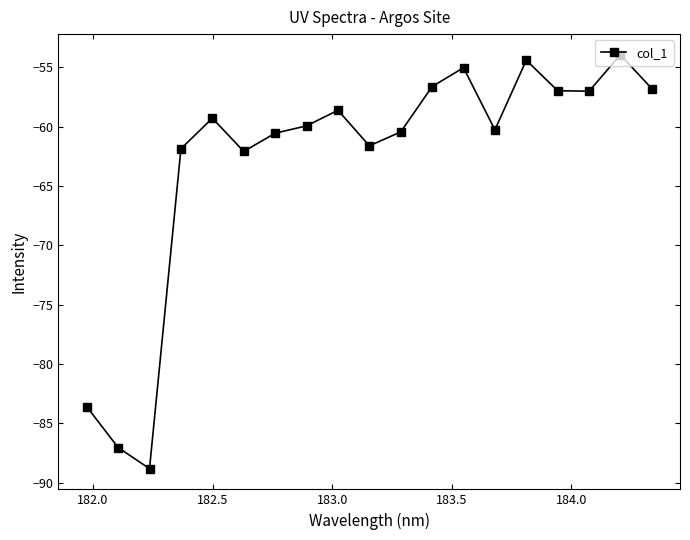

How many series are shown in this chart?

1